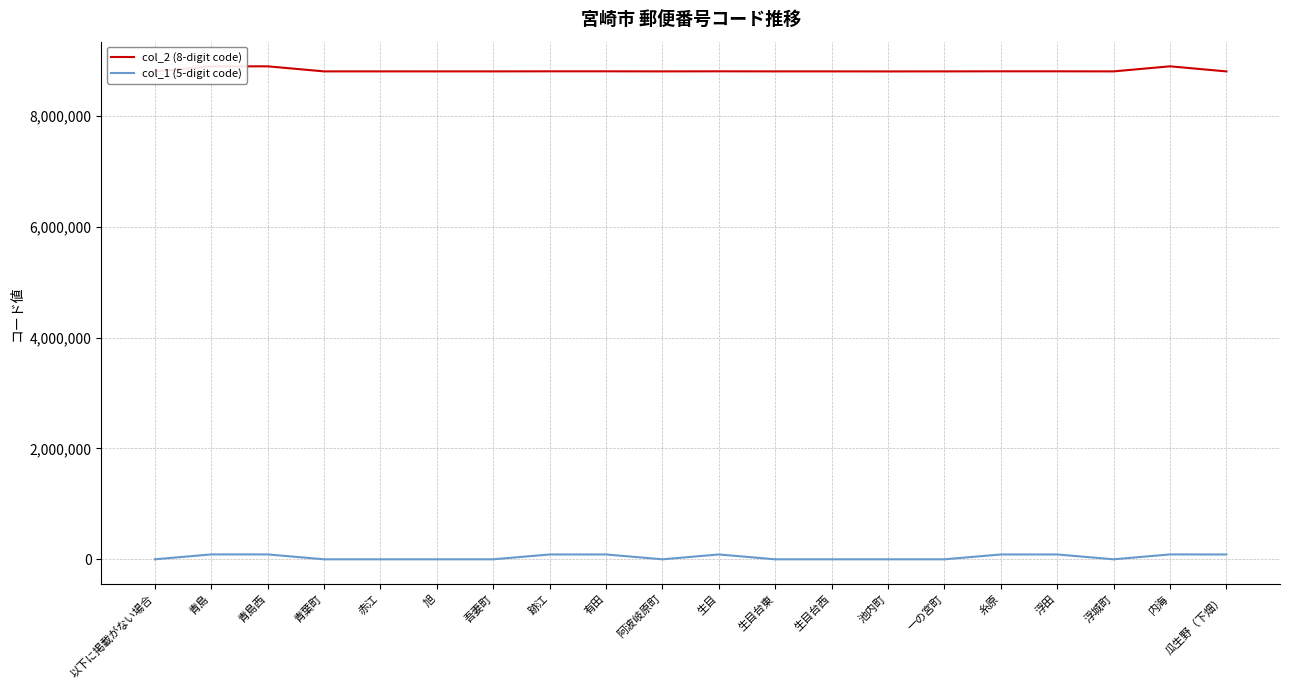

How many values in the col_2 (8-digit code) series are below 8800942?

10